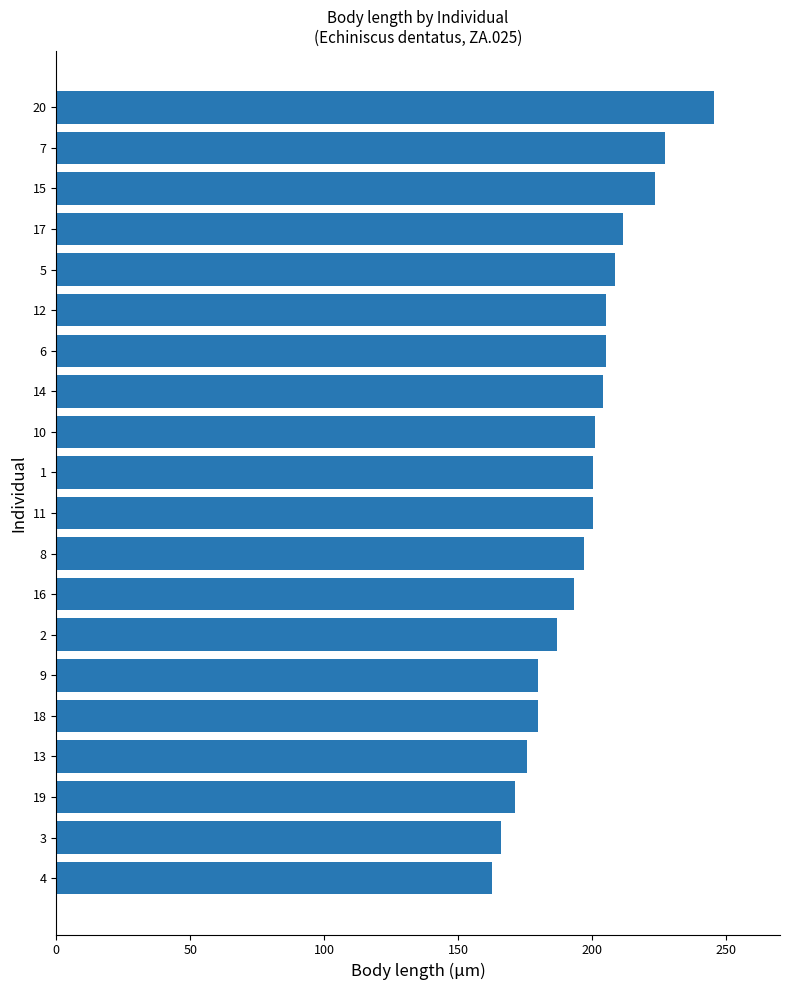

What is the ratio of the value at 19 to the value at 10?

0.9